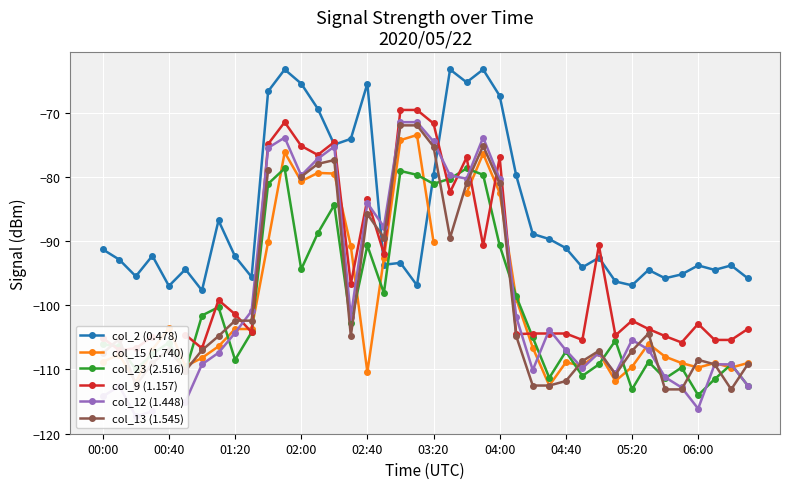

How many categories are shown in the chart?

40